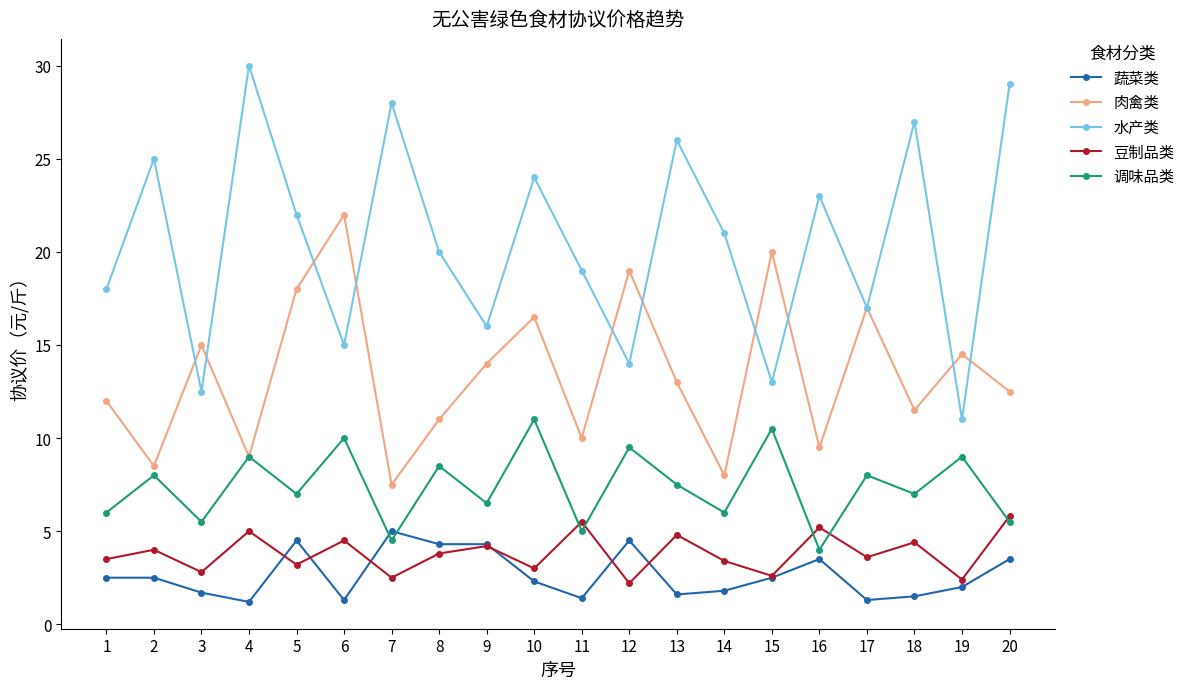

What is the difference between the second highest and second lowest values in the 蔬菜类 series?

3.2